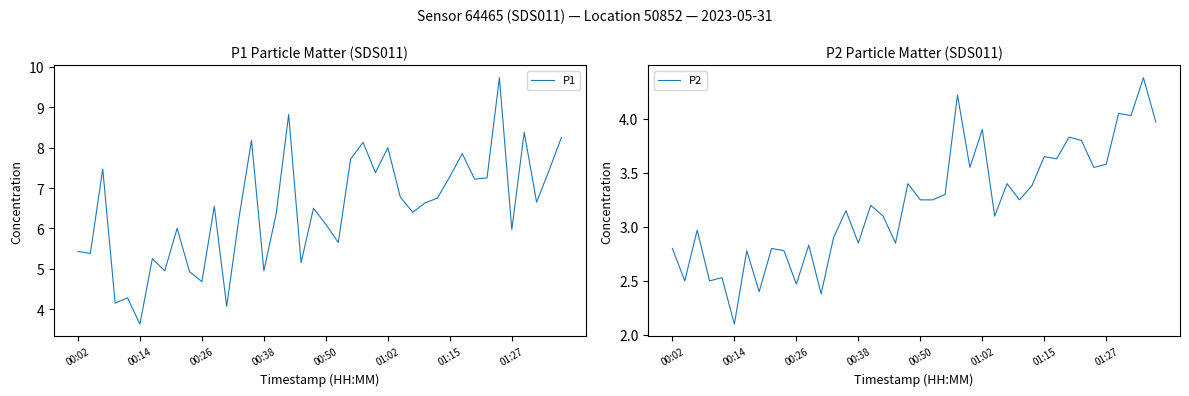

Is the value of P1 at 32 greater than the value of P2 at 19?

Yes